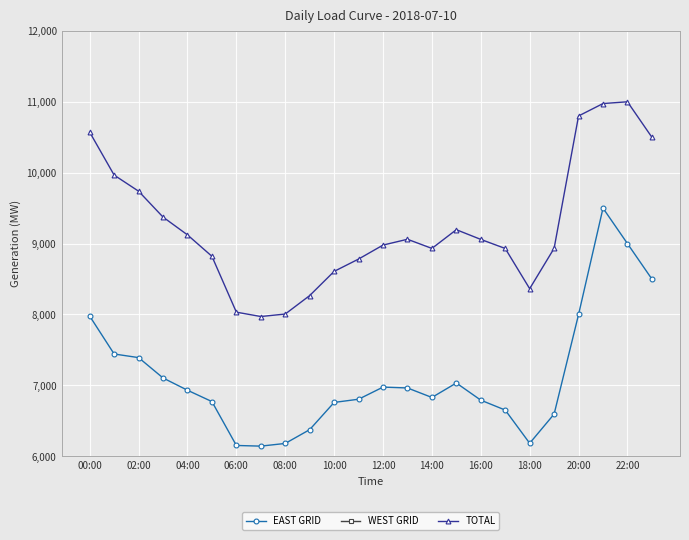

How many interior local valleys does the EAST GRID series have?

3